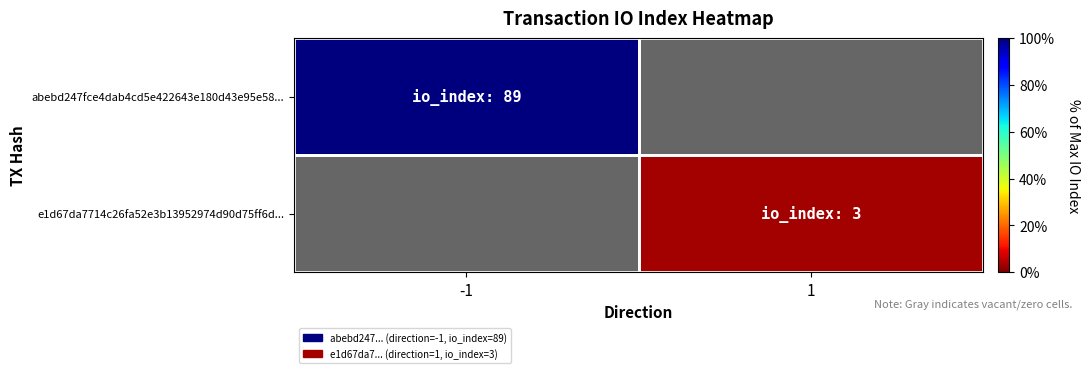

Count the number of data series in this chart.

2